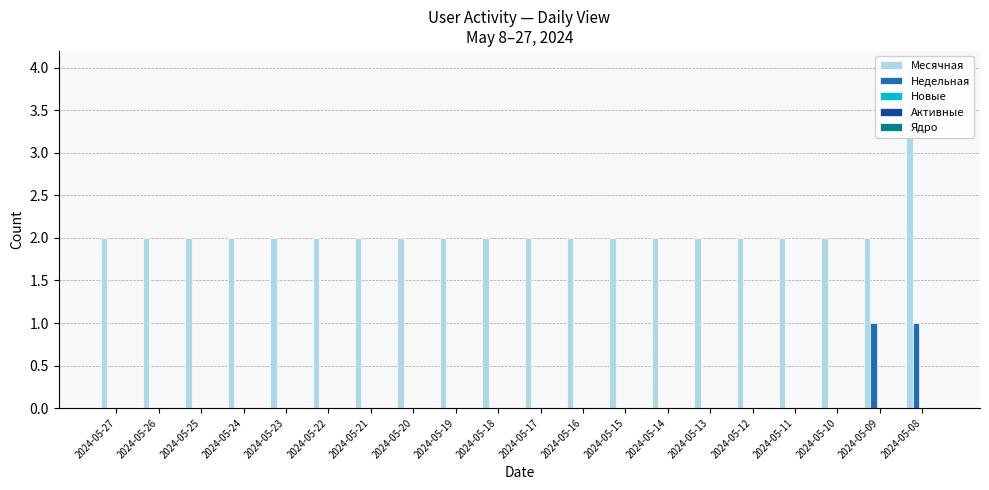

Between 2024-05-22 and 2024-05-24, which is larger?

2024-05-22